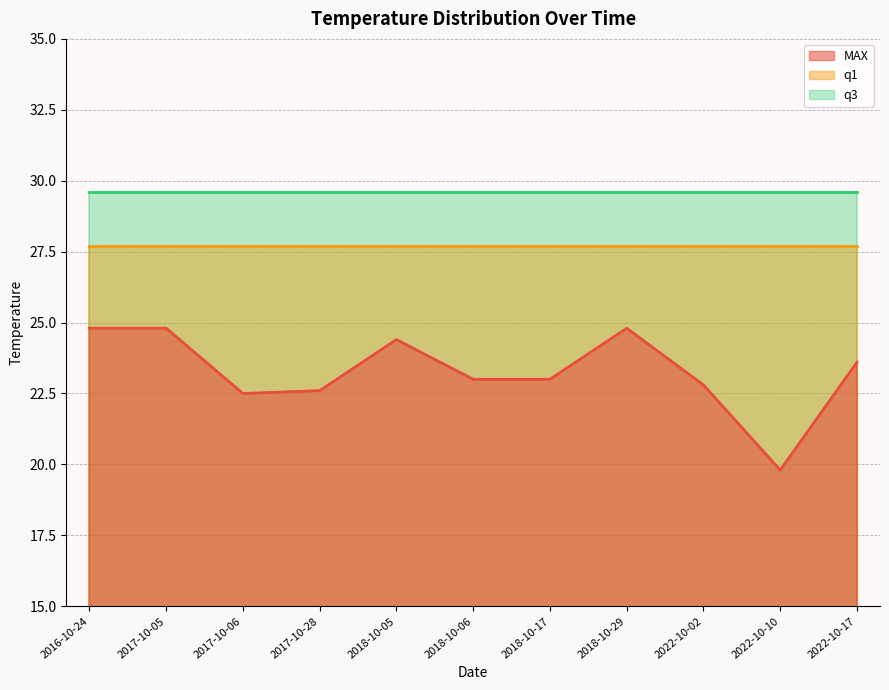

True or false: q3 and q1 cross at least once.

False